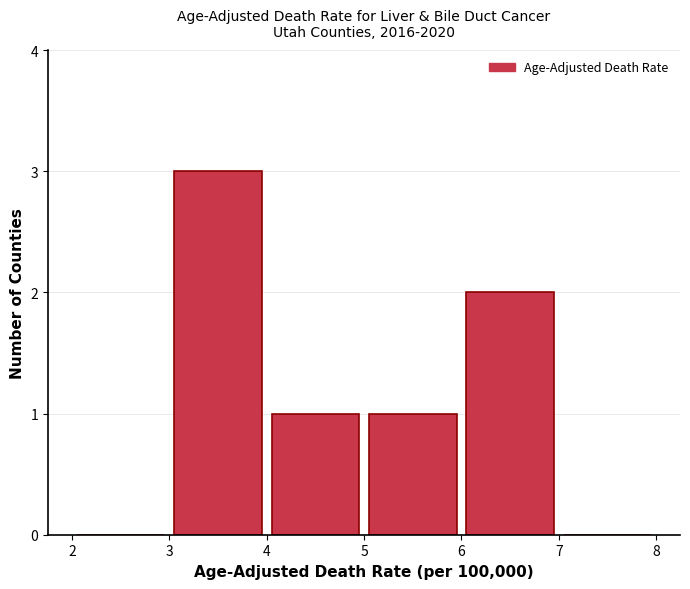

Reading left to right, transcribe this chart: for each bar, give the range it covers on the x-axis and its height. The values are not printed on the chart, so give them approximately, as read against the axis.

2 to 3: 0
3 to 4: 3
4 to 5: 1
5 to 6: 1
6 to 7: 2
7 to 8: 0